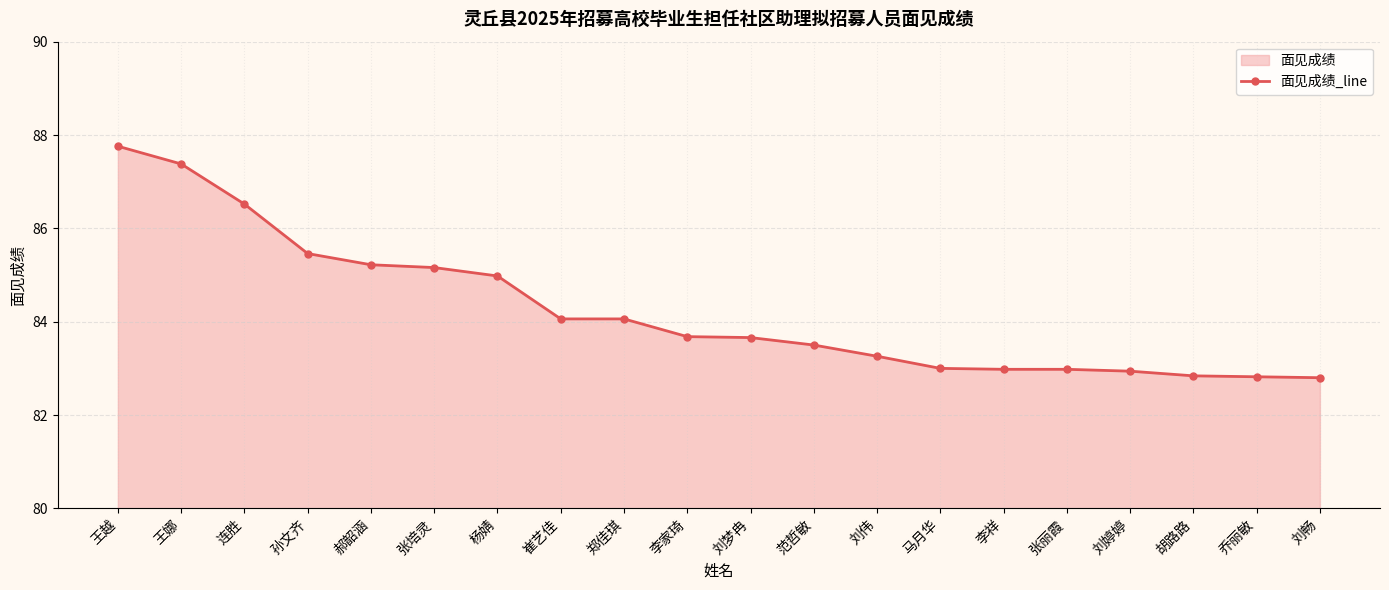

Rank the categories by value from lowest to highest.

刘畅, 乔丽敏, 胡路路, 刘婷婷, 李祥, 张丽霞, 马月华, 刘伟, 范哲敏, 刘梦冉, 李家琦, 崔艺佳, 郑佳琪, 杨婧, 张培灵, 郝韶涵, 孙文齐, 连胜, 王娜, 王越